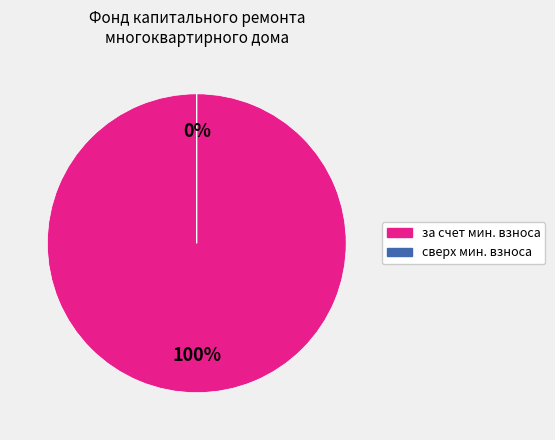

To the nearest percent, what is the difference between the за счет минимального взноса and сверх минимального размера взноса slice percentages?

100%